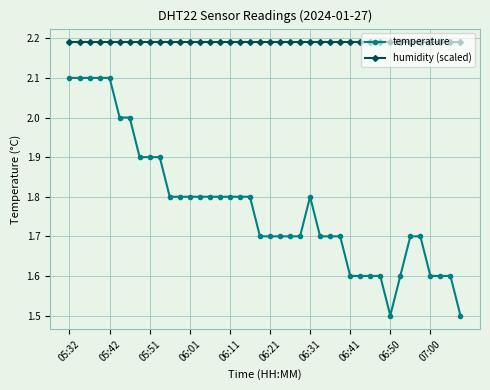

What is the value of the temperature point at the 16th from the left?

1.8